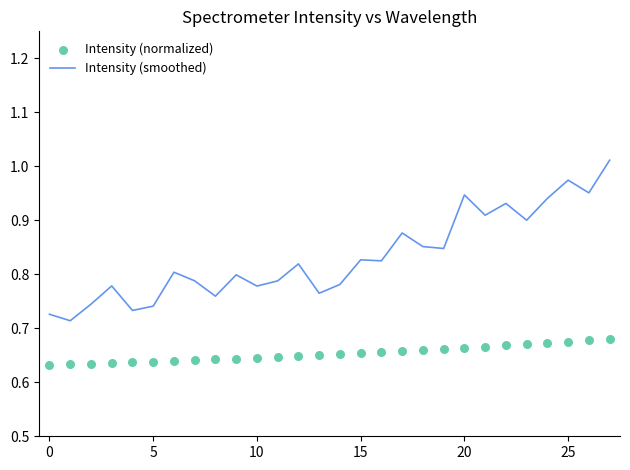

Which series has the largest Y range (max minus min)?

Intensity (smoothed)